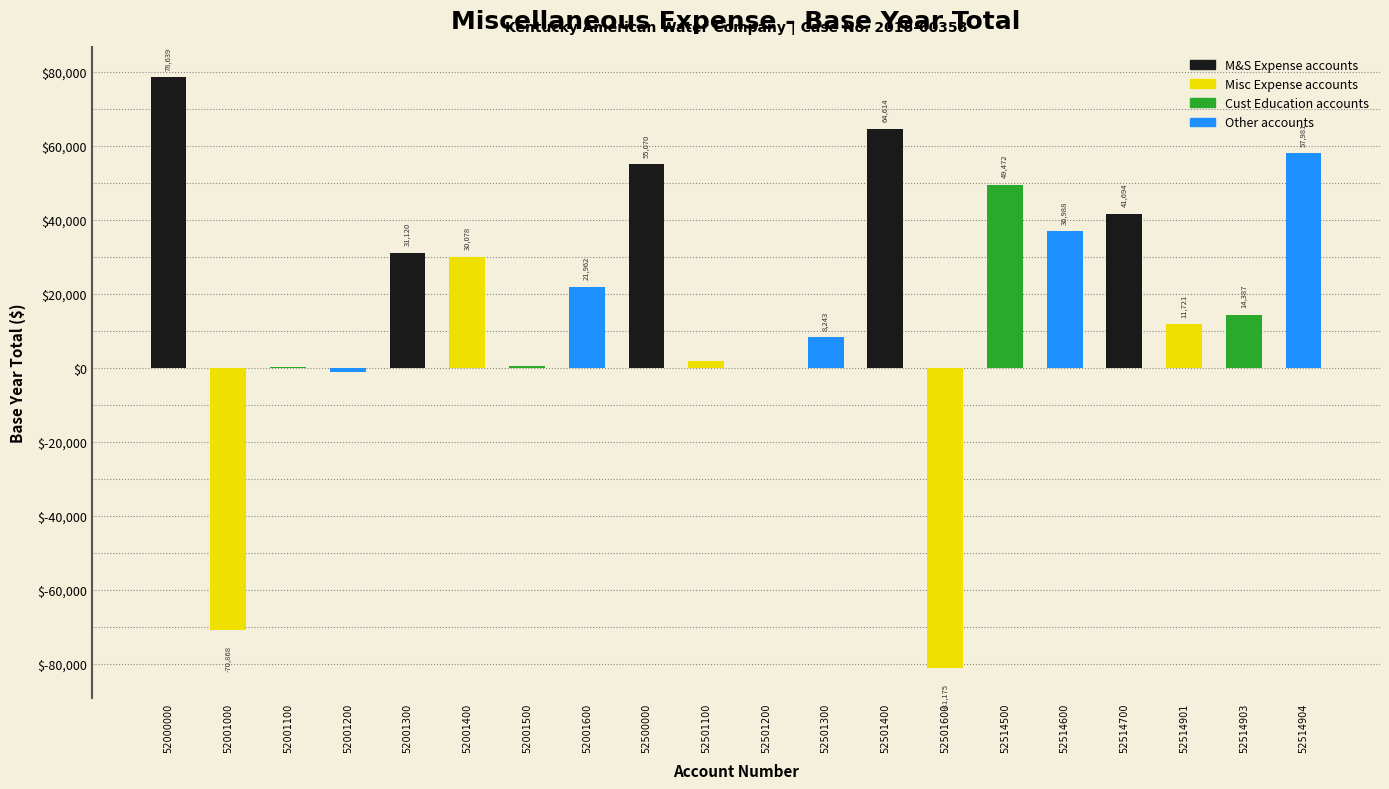

Which has a higher value, 52501200 or 52514903?

52514903